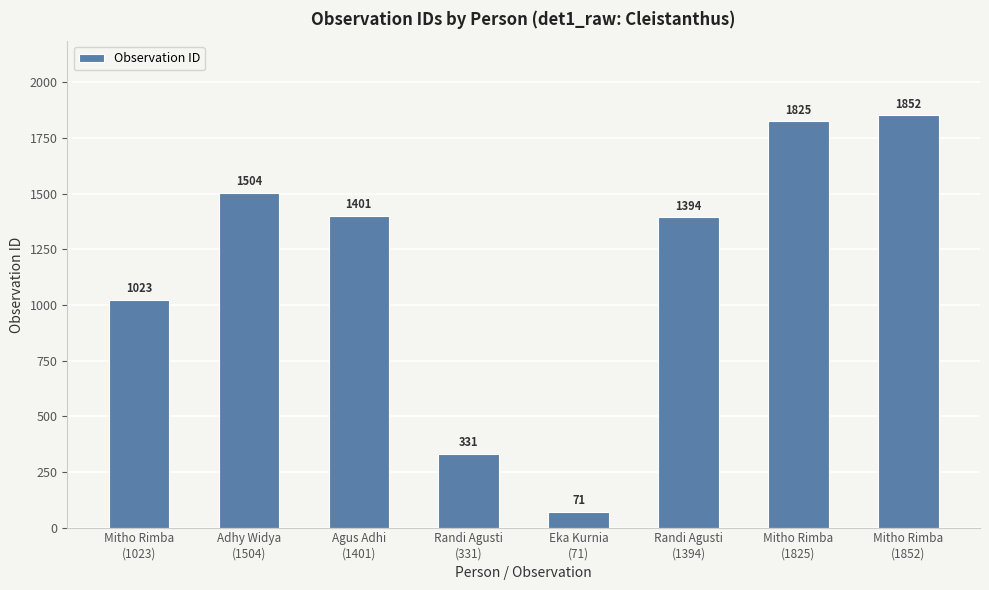

What is the smallest value displayed?

71